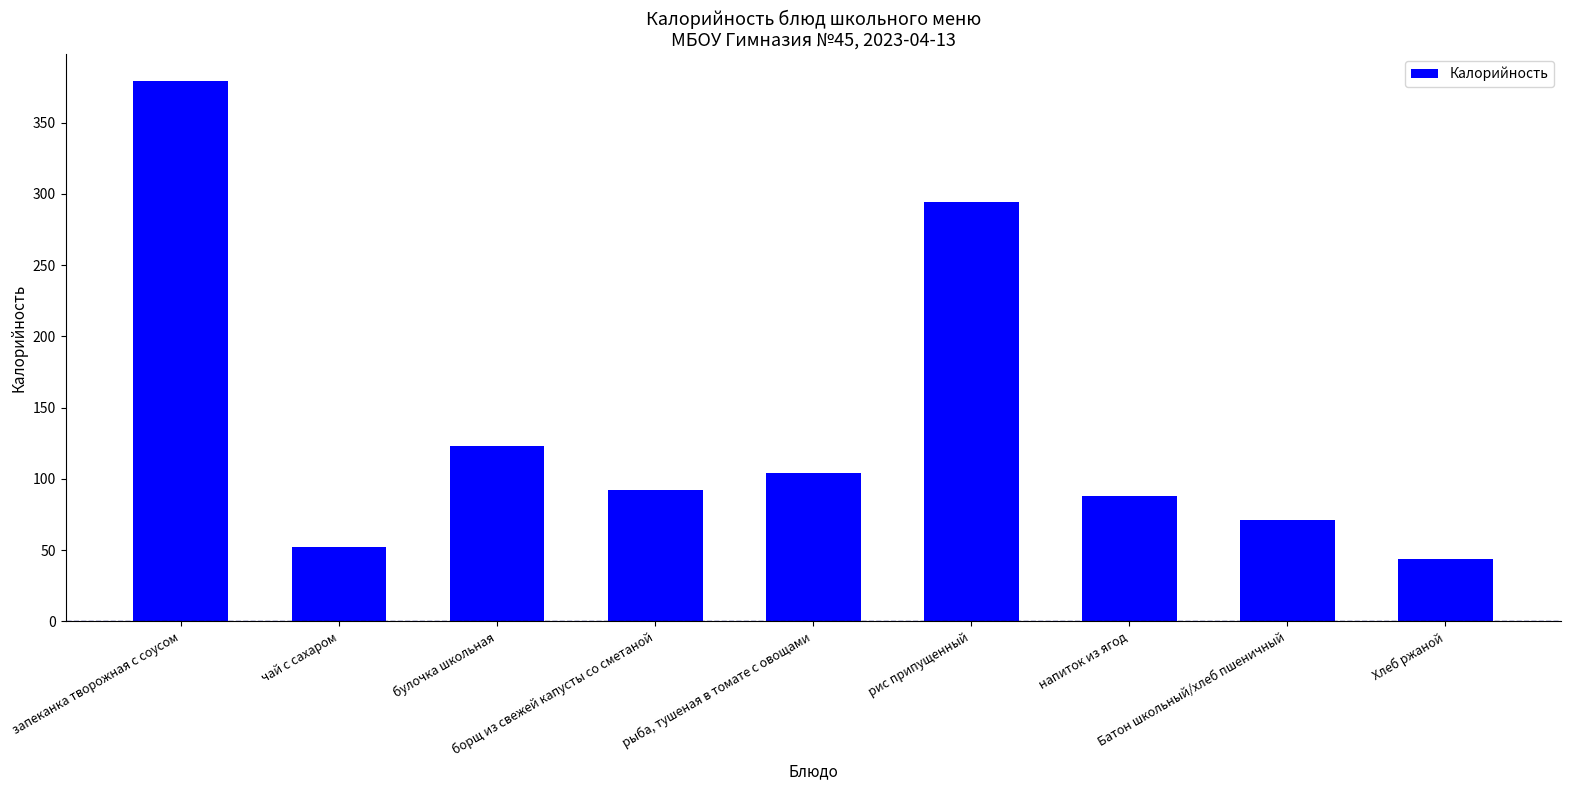

What is the change in value from запеканка творожная с соусом to напиток из ягод?

-291